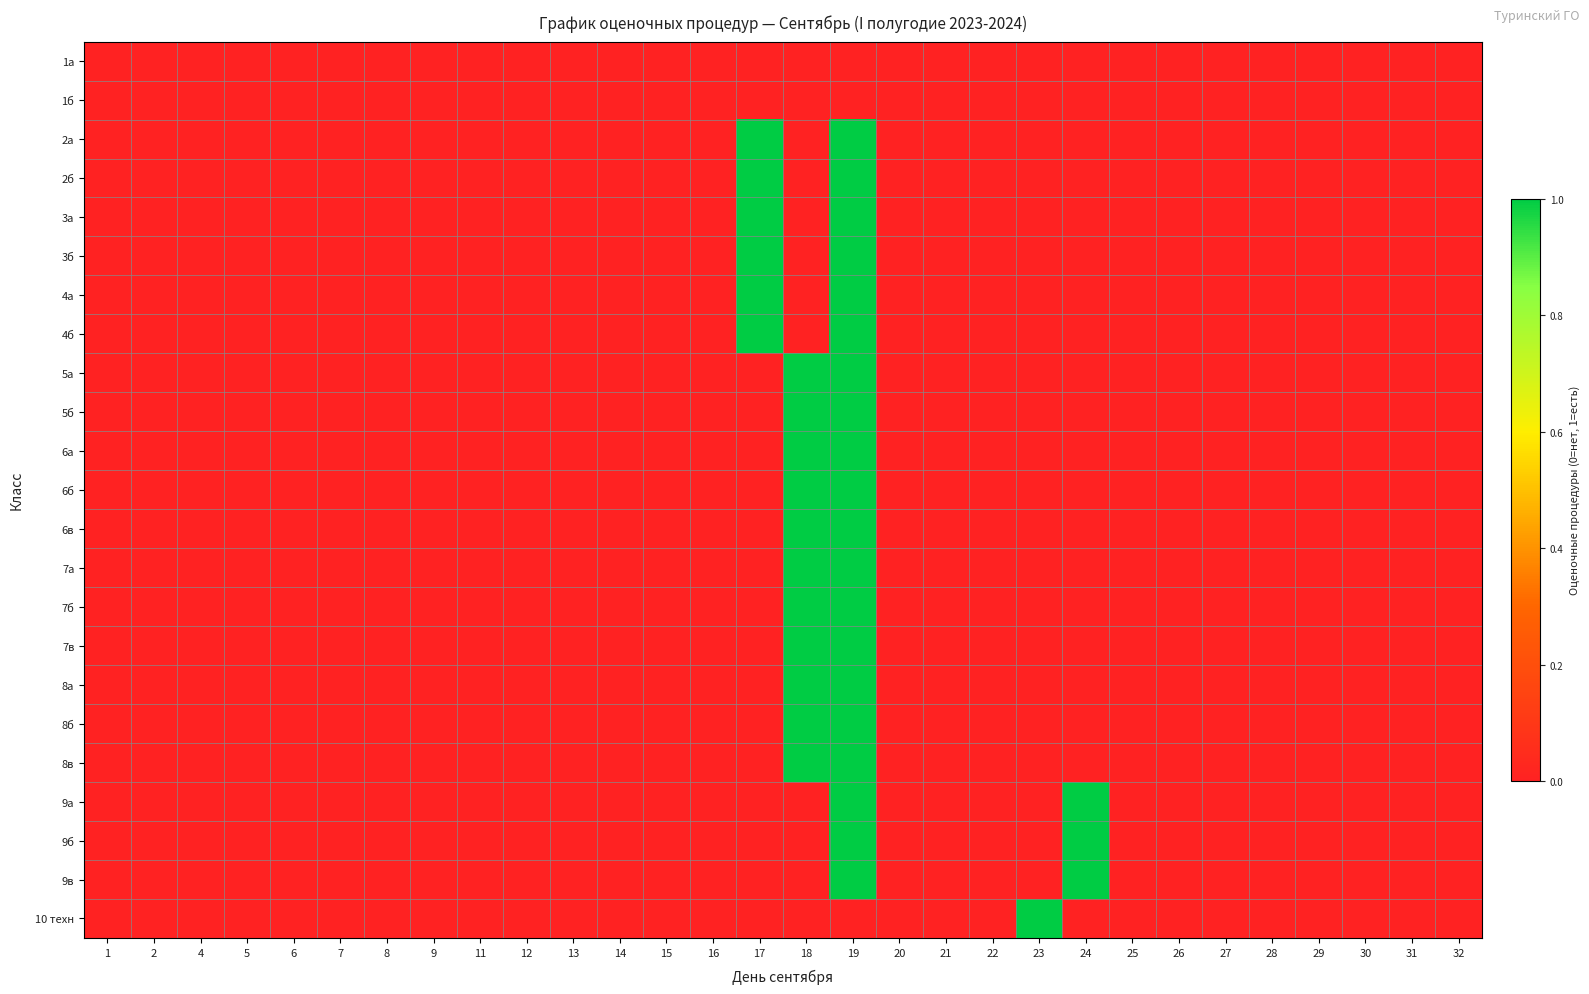

Which has a higher value, 6 or 32?

6